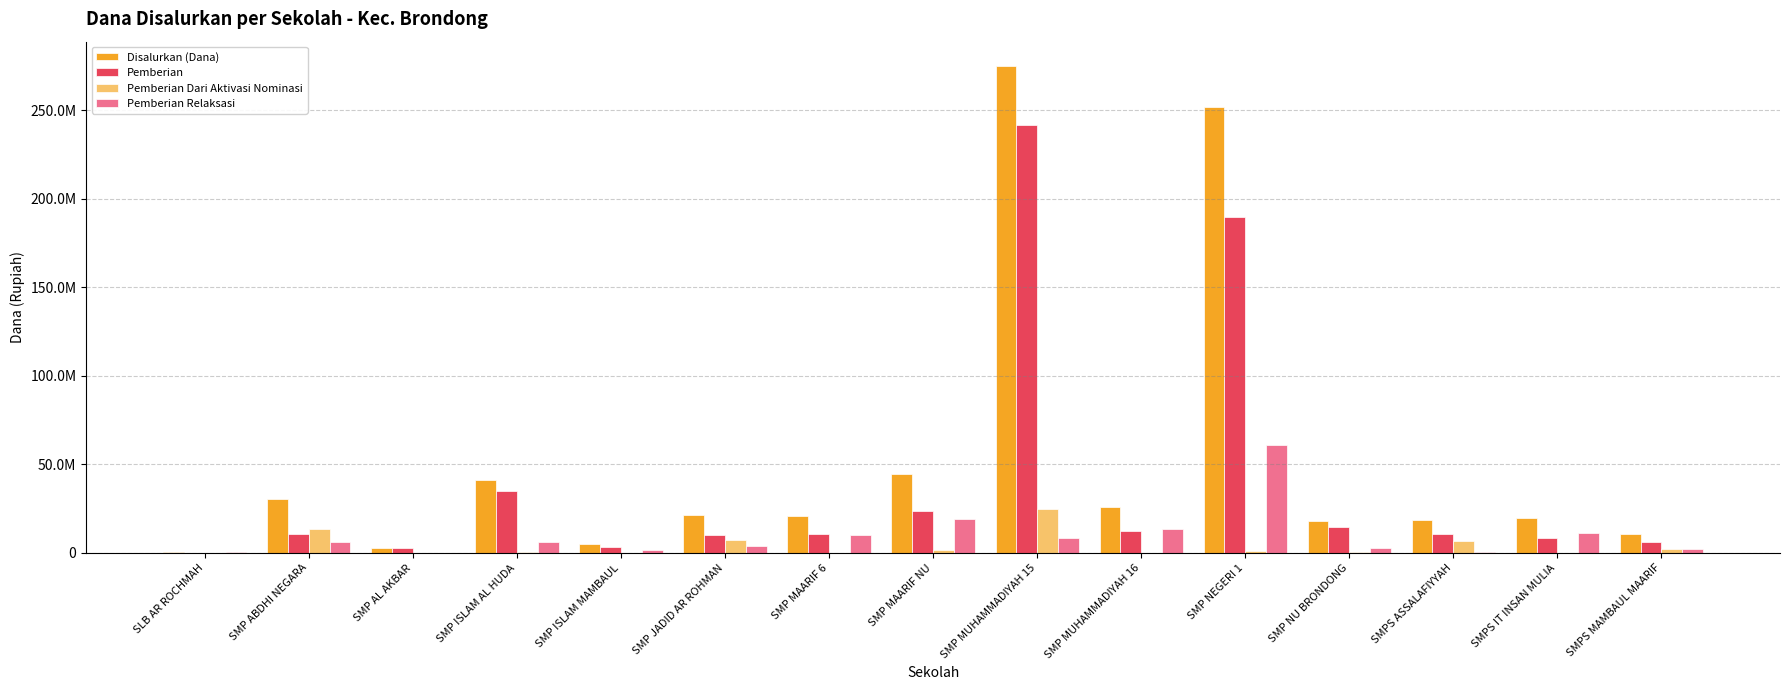

Reading right to left, extract all data points from this chart.

Disalurkan (Dana): SMPS MAMBAUL MAARIF=10500000	SMPS IT INSAN MULIA=19875000	SMPS ASSALAFIYYAH=18375000	SMP NU BRONDONG=18000000	SMP NEGERI 1=252000000	SMP MUHAMMADIYAH 16=25875000	SMP MUHAMMADIYAH 15=274875000	SMP MAARIF NU=44250000	SMP MAARIF 6=20625000	SMP JADID AR ROHMAN=21375000	SMP ISLAM MAMBAUL=4875000	SMP ISLAM AL HUDA=41250000	SMP AL AKBAR=3000000	SMP ABDHI NEGARA=30375000	SLB AR ROCHMAH=750000
Pemberian: SMPS MAMBAUL MAARIF=6000000	SMPS IT INSAN MULIA=8625000	SMPS ASSALAFIYYAH=10875000	SMP NU BRONDONG=14625000	SMP NEGERI 1=189750000	SMP MUHAMMADIYAH 16=12375000	SMP MUHAMMADIYAH 15=241500000	SMP MAARIF NU=23625000	SMP MAARIF 6=10500000	SMP JADID AR ROHMAN=10125000	SMP ISLAM MAMBAUL=3375000	SMP ISLAM AL HUDA=34875000	SMP AL AKBAR=3000000	SMP ABDHI NEGARA=10875000	SLB AR ROCHMAH=0
Pemberian Dari Aktivasi Nominasi: SMPS MAMBAUL MAARIF=2250000	SMPS IT INSAN MULIA=0	SMPS ASSALAFIYYAH=6750000	SMP NU BRONDONG=375000	SMP NEGERI 1=1125000	SMP MUHAMMADIYAH 16=0	SMP MUHAMMADIYAH 15=24750000	SMP MAARIF NU=1500000	SMP MAARIF 6=0	SMP JADID AR ROHMAN=7500000	SMP ISLAM MAMBAUL=0	SMP ISLAM AL HUDA=375000	SMP AL AKBAR=0	SMP ABDHI NEGARA=13500000	SLB AR ROCHMAH=0
Pemberian Relaksasi: SMPS MAMBAUL MAARIF=2250000	SMPS IT INSAN MULIA=11250000	SMPS ASSALAFIYYAH=750000	SMP NU BRONDONG=3000000	SMP NEGERI 1=61125000	SMP MUHAMMADIYAH 16=13500000	SMP MUHAMMADIYAH 15=8625000	SMP MAARIF NU=19125000	SMP MAARIF 6=10125000	SMP JADID AR ROHMAN=3750000	SMP ISLAM MAMBAUL=1500000	SMP ISLAM AL HUDA=6000000	SMP AL AKBAR=0	SMP ABDHI NEGARA=6000000	SLB AR ROCHMAH=750000